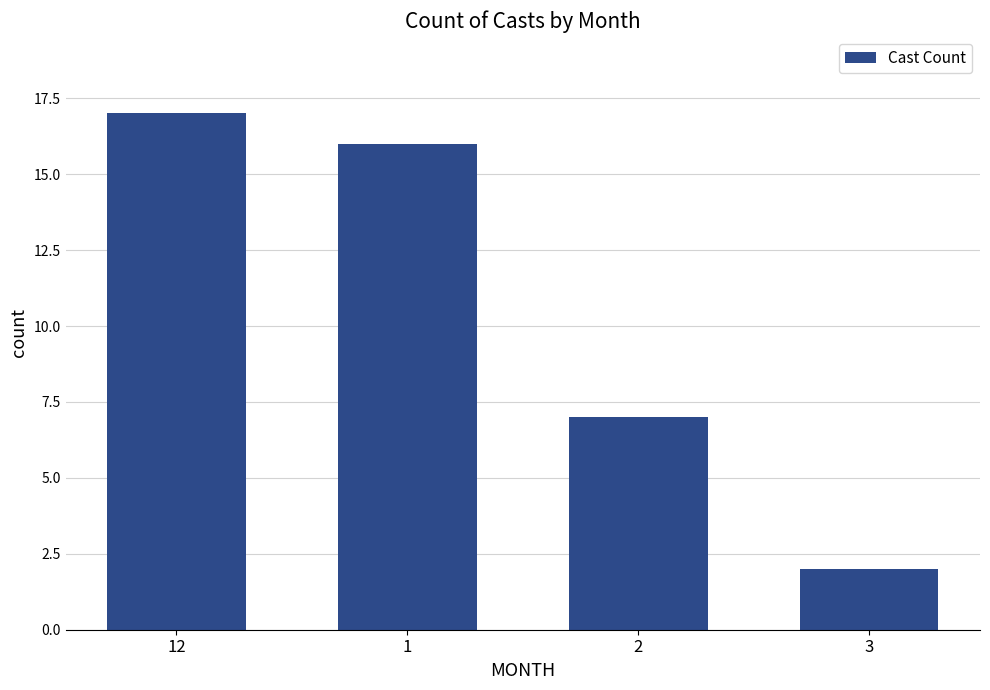

The chart shows a value of 17 at 12. True or false?

True